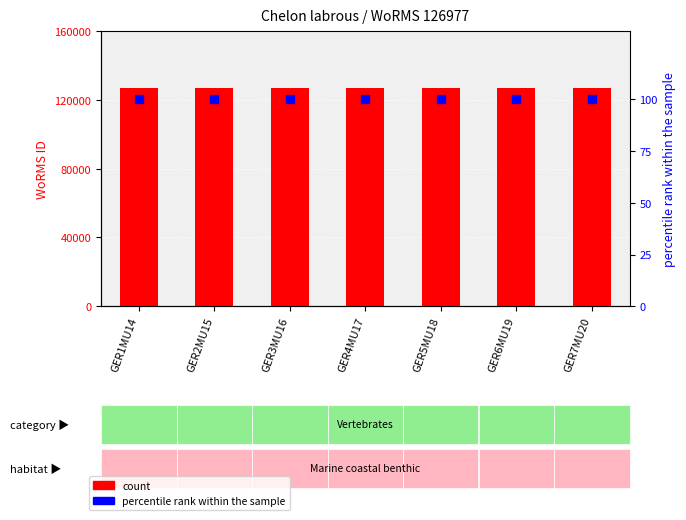

Which series contains the lowest Y value?

percentile rank within the sample